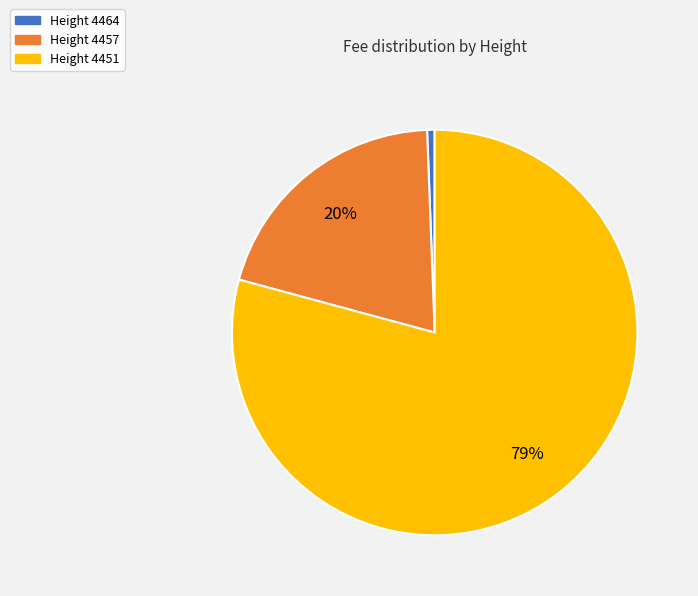

To the nearest percent, what is the average slice percentage?

33%